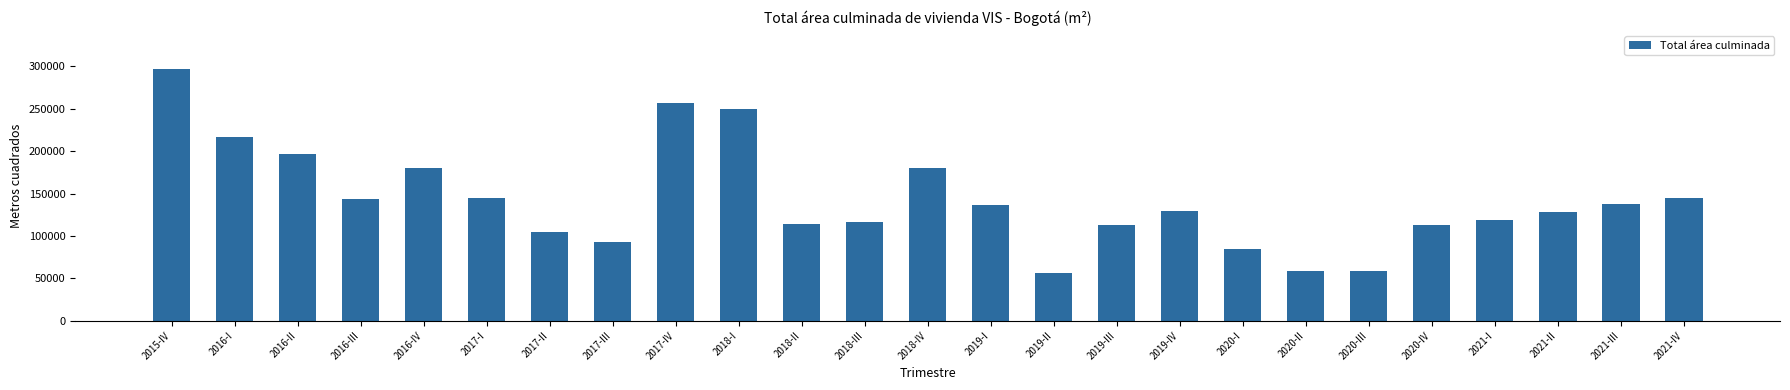

Between 2017-I and 2019-II, which is larger?

2017-I